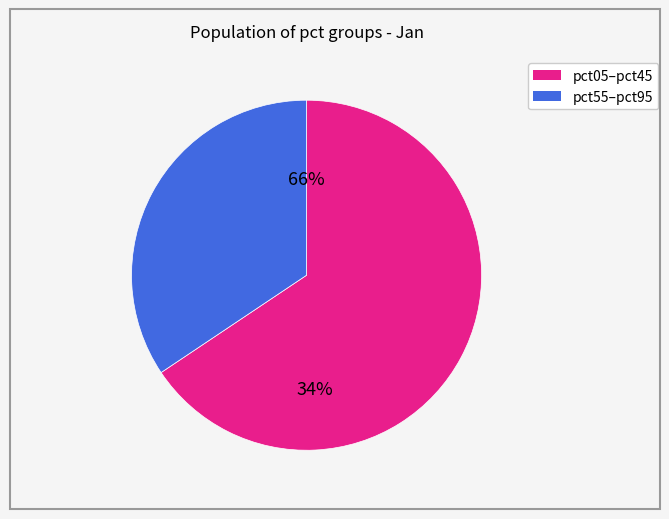

Does pct85 account for over 50% of the chart?

No